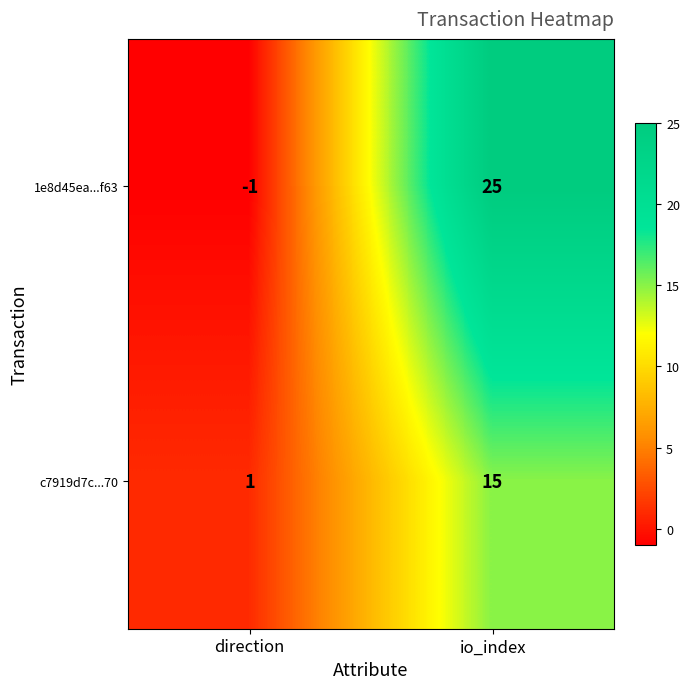

Between direction and io_index, which series saw the biggest shift?

1e8d45ea...f63